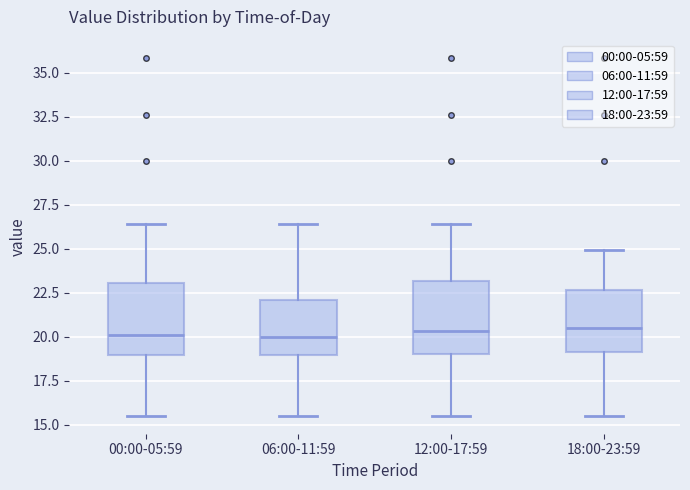

Where is the upper edge of the box for 18:00-23:59 on the y-axis? The values are not printed on the chart, so give them approximately, as read against the axis.

22.5